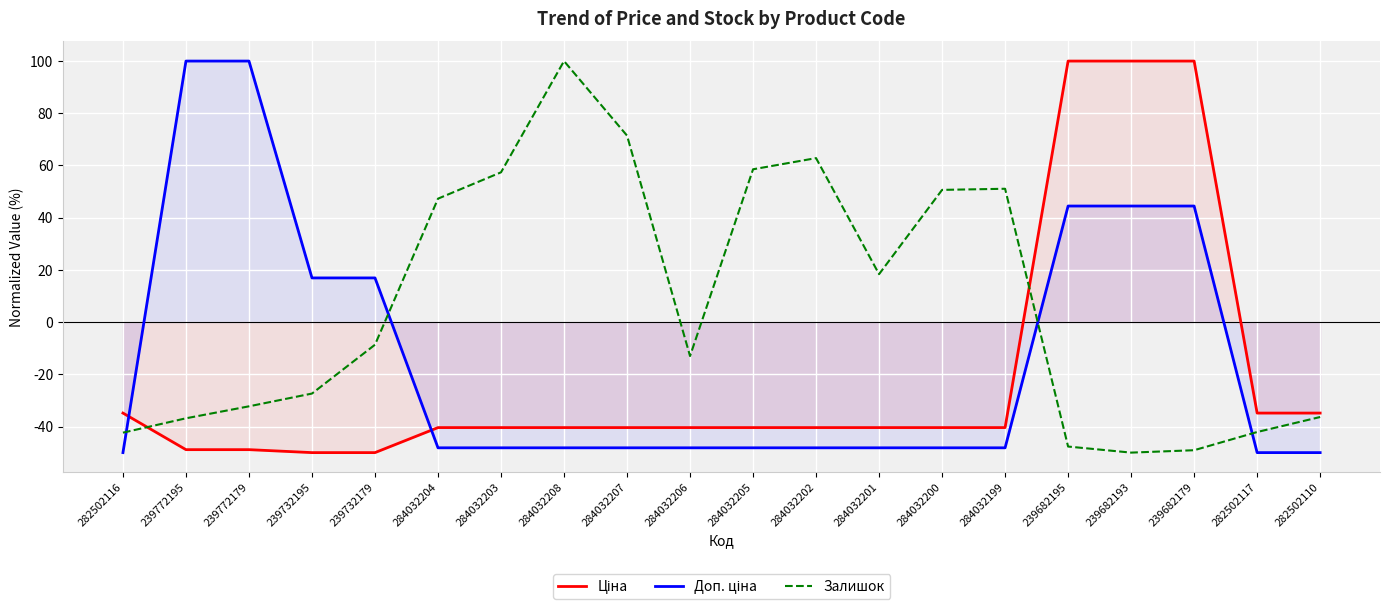

True or false: Ціна and Залишок intersect in this chart.

True